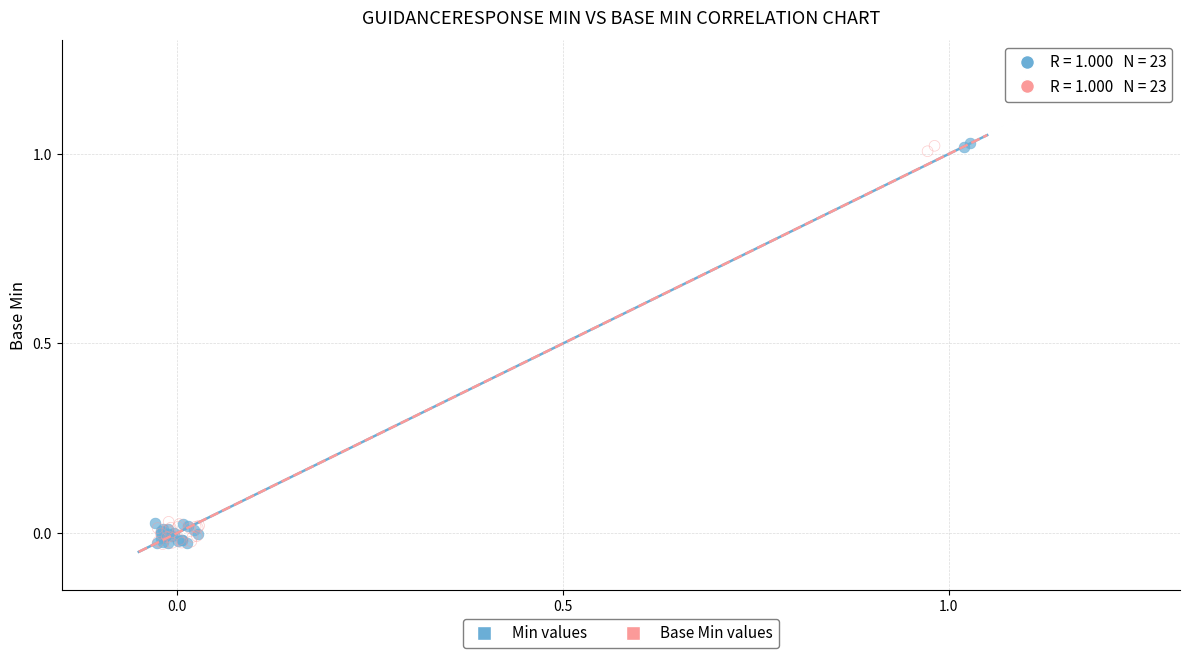

Which series has the largest Y range (max minus min)?

Min values